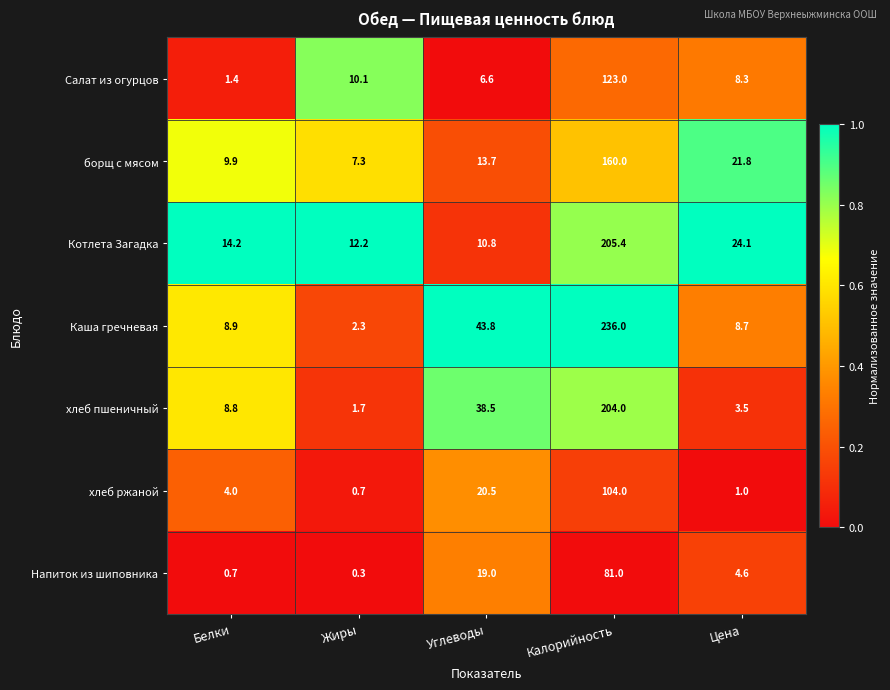

Rank the series at Жиры from highest to lowest value.

Котлета Загадка, Салат из огурцов, борщ с мясом, Каша гречневая, хлеб пшеничный, хлеб ржаной, Напиток из шиповника